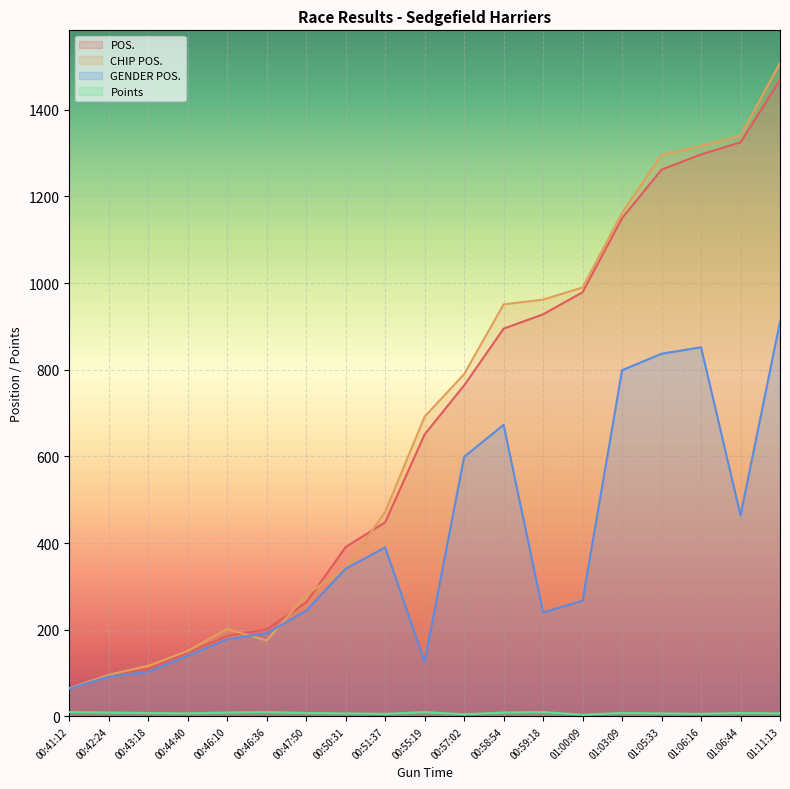

How many lines are shown in the chart?

4